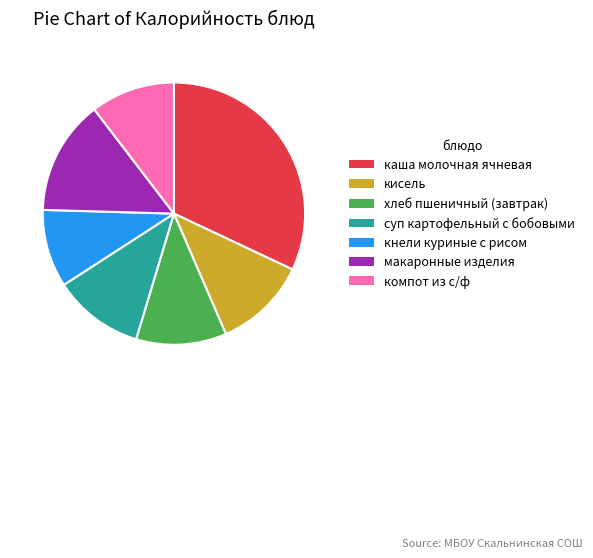

How many segments does this pie chart have?

7